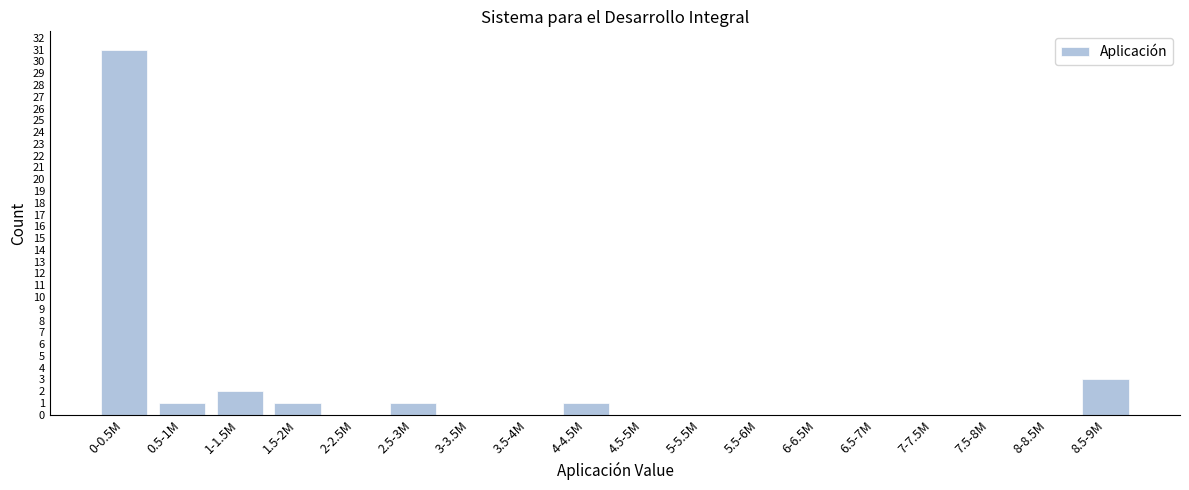

Reading left to right, what are all the values shown in this chart?

0-0.5M=31	0.5-1M=1	1-1.5M=2	1.5-2M=1	2-2.5M=0	2.5-3M=1	3-3.5M=0	3.5-4M=0	4-4.5M=1	4.5-5M=0	5-5.5M=0	5.5-6M=0	6-6.5M=0	6.5-7M=0	7-7.5M=0	7.5-8M=0	8-8.5M=0	8.5-9M=3